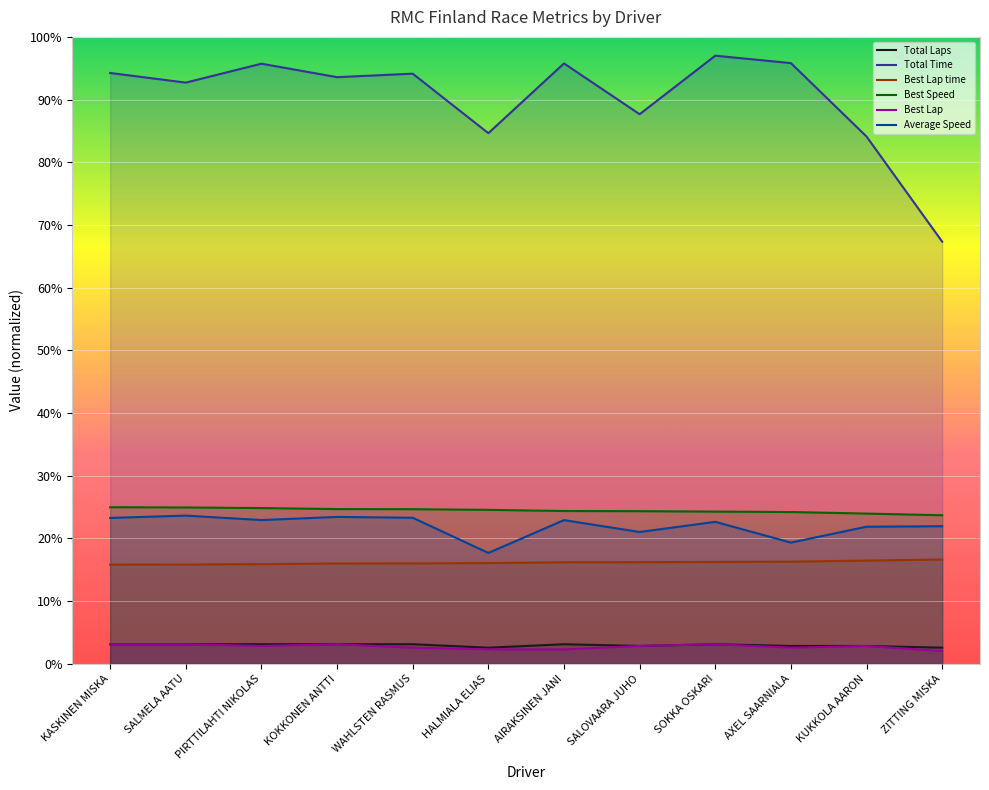

What is the total value across all series at SALOVAARA JUHO?

154.8